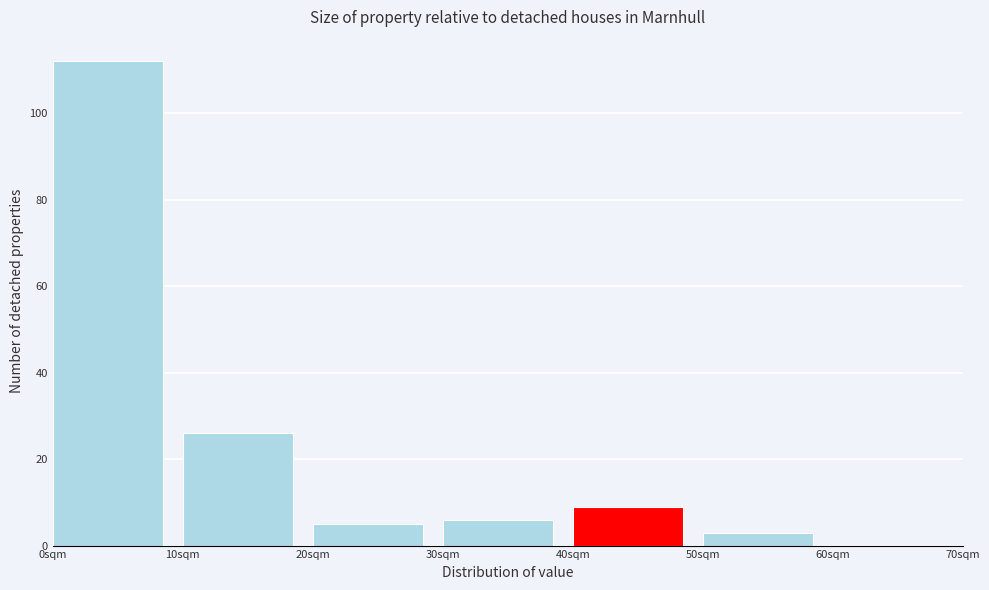

Which range on the x-axis has the tallest bar?

0 to 10